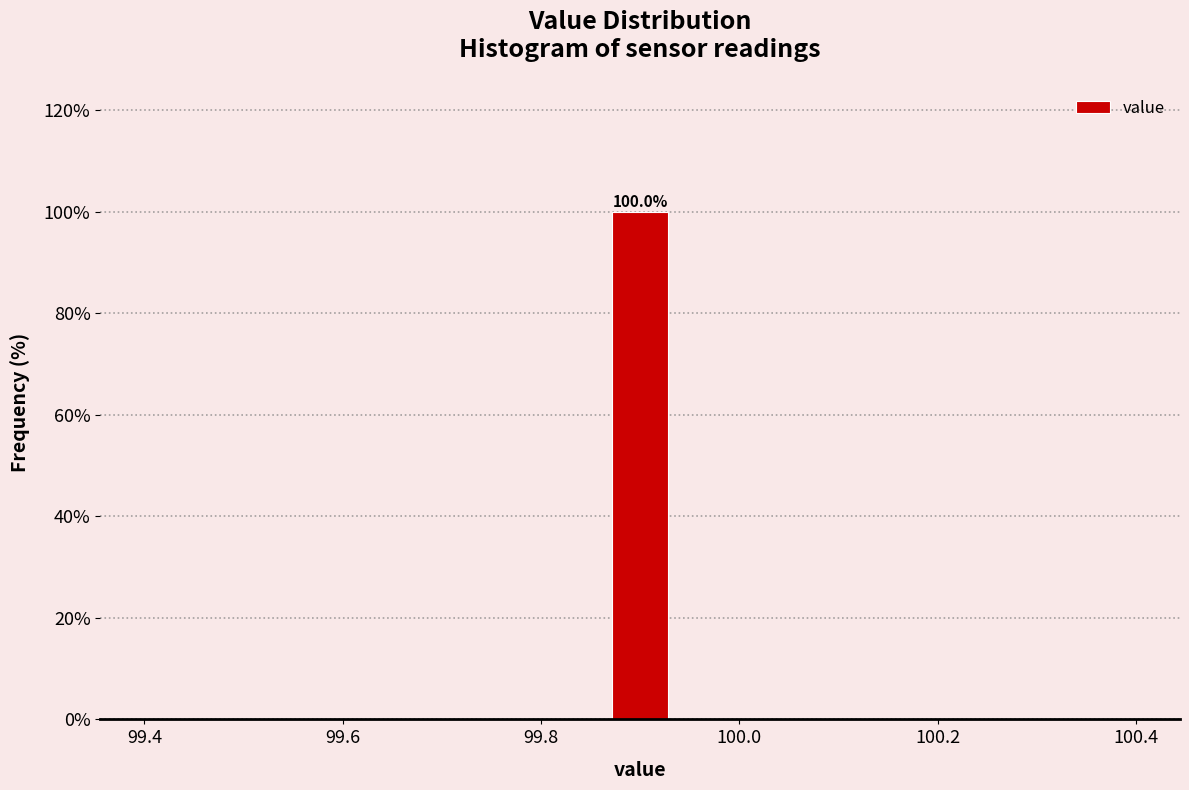

Read against the x-axis, roughly where is the centre of the tallest bar?

99.90